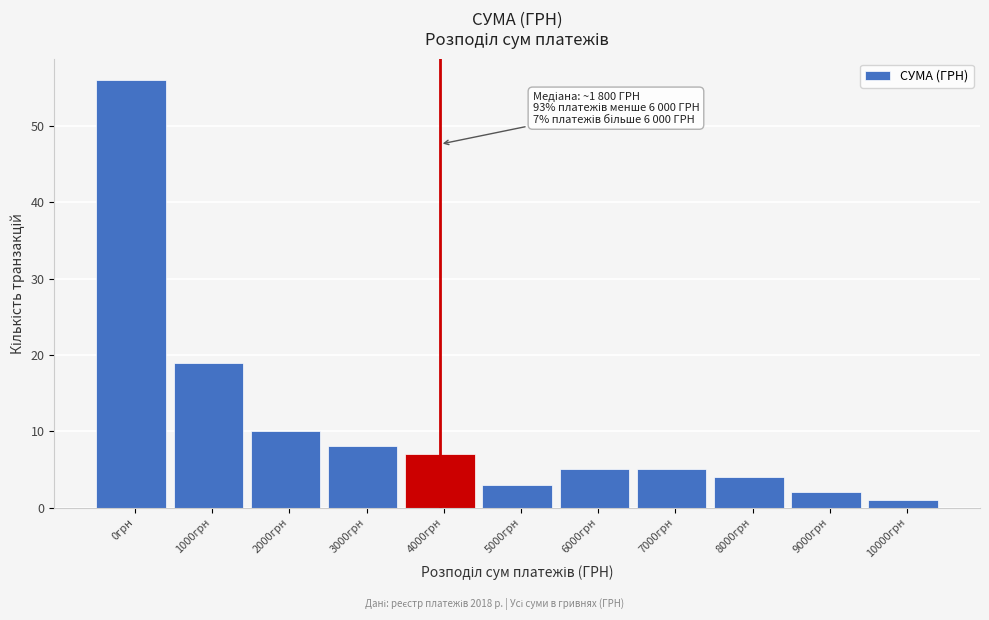

Reading left to right, what are all the values shown in this chart?

56	19	10	8	7	3	5	5	4	2	1